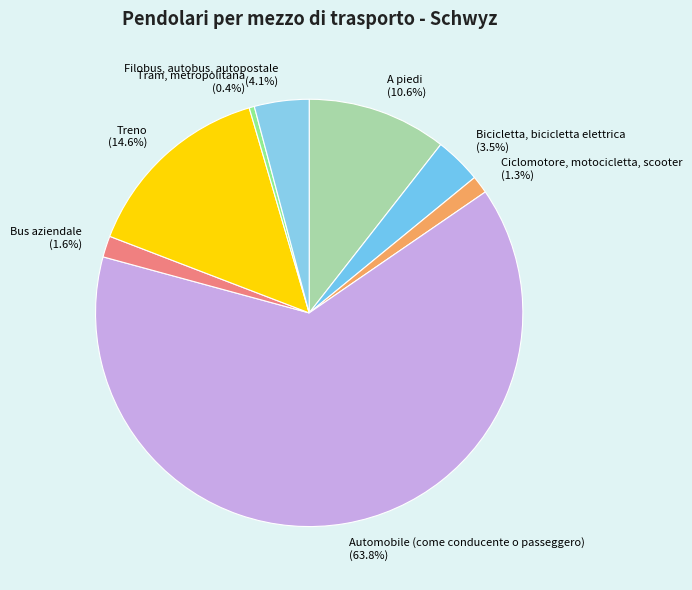

To the nearest percent, what is the average slice percentage?

12%